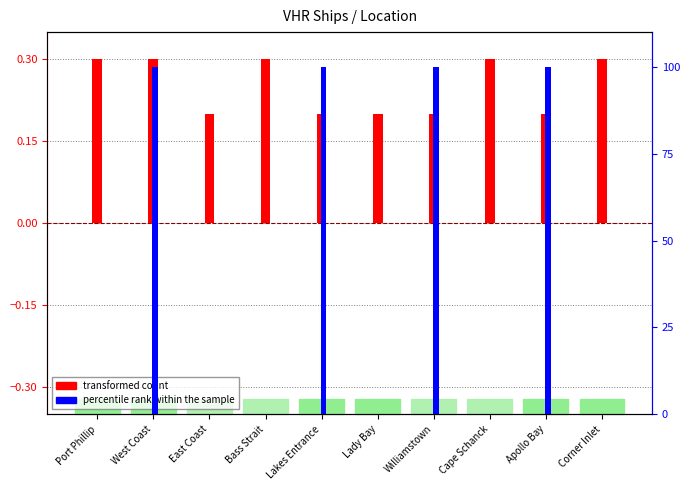

What is the total value across all series at Bass Strait?

0.3